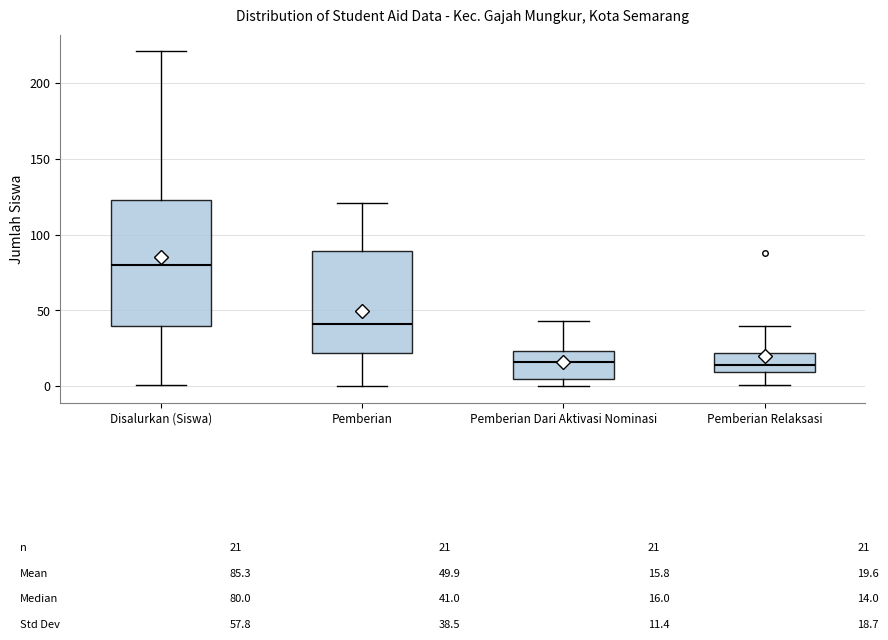

Which box is the tallest, from its lower edge to its upper edge?

Disalurkan (Siswa)